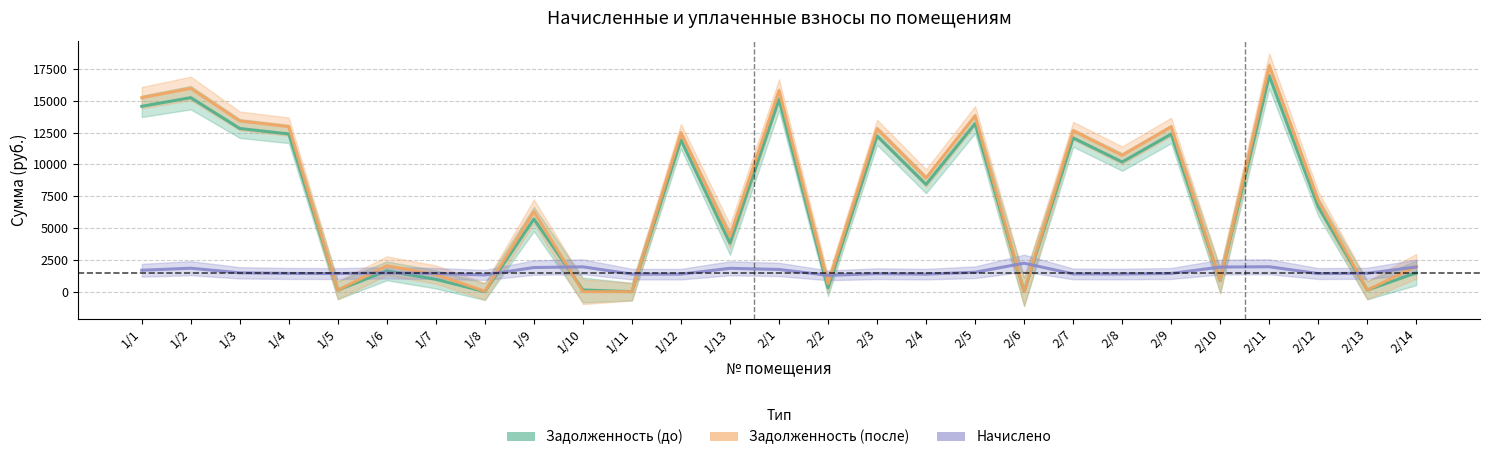

Rank the series at 2/5 from highest to lowest value.

Задолженность (после), Задолженность (до), Начислено